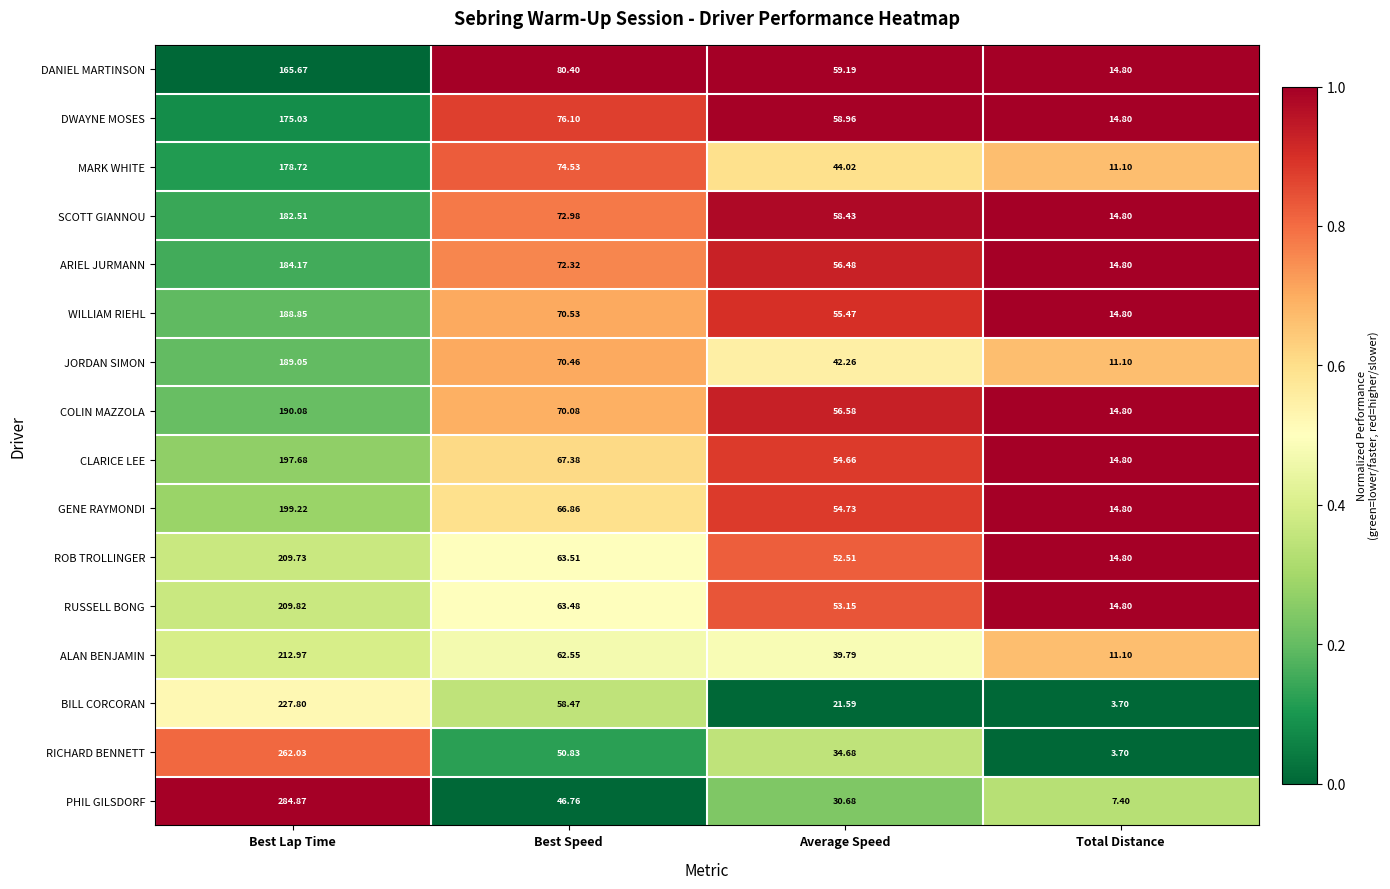

Rank the categories by ALAN BENJAMIN value from lowest to highest.

Total Distance, Average Speed, Best Speed, Best Lap Time